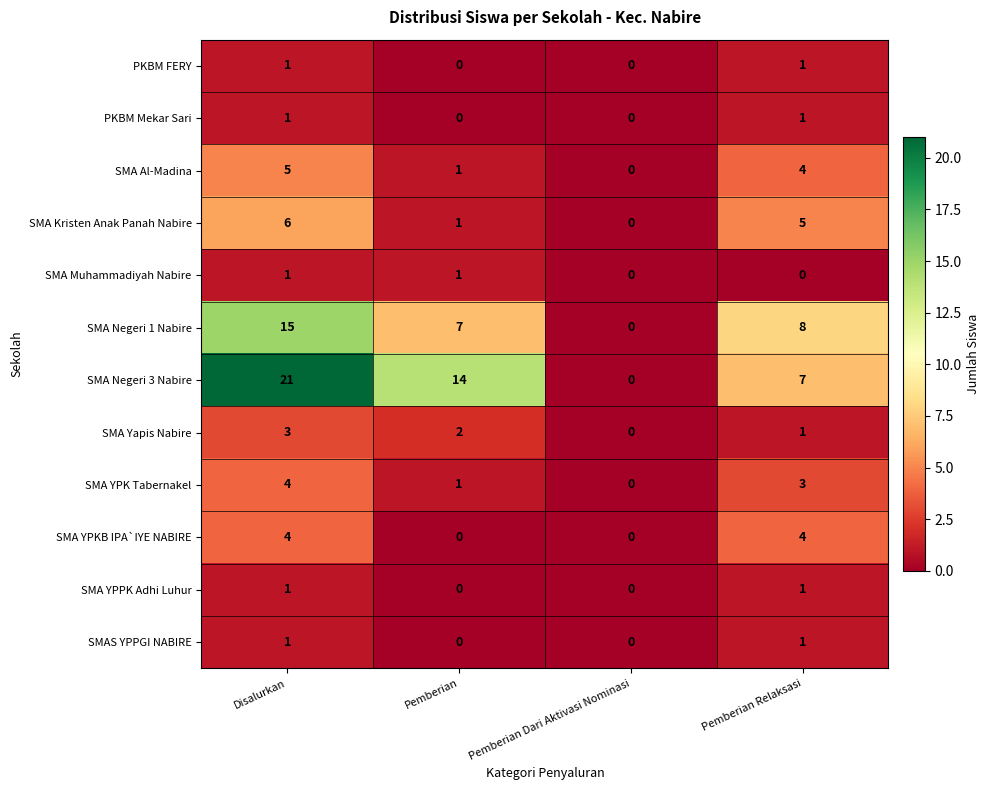

Count the number of data series in this chart.

12